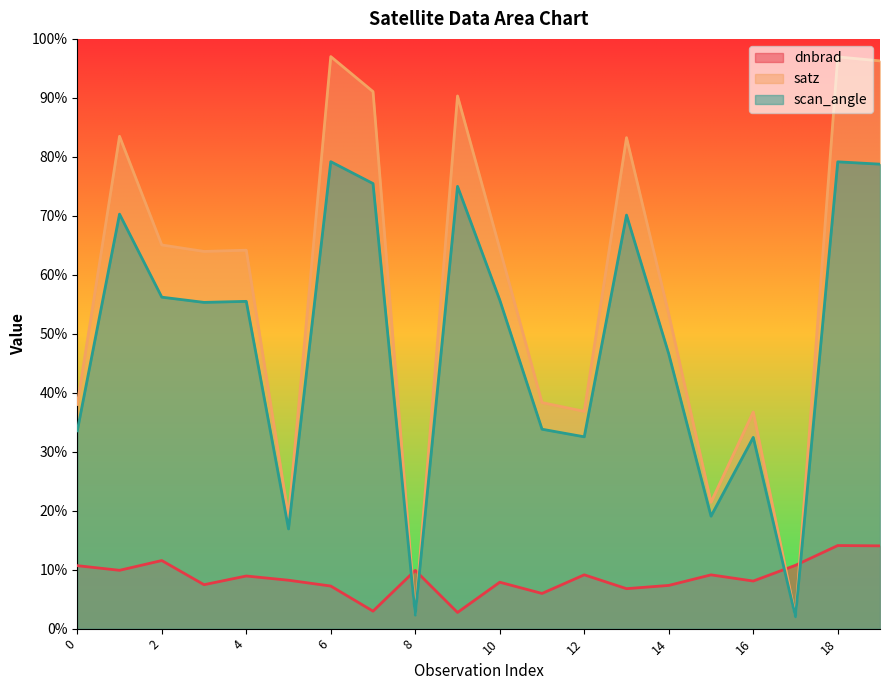

What is the difference between the maximum and minimum values in the scan_angle series?

77.2